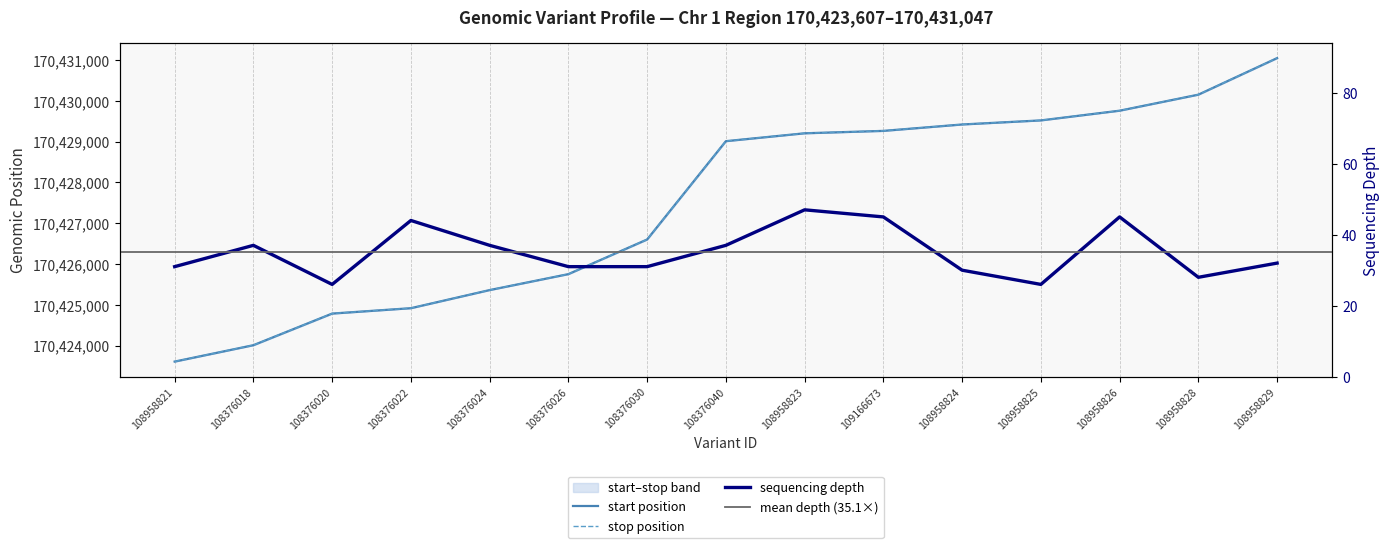

Reading right to left, what are all the values shown in this chart?

depth: 32	28	45	26	30	45	47	37	31	31	37	44	26	37	31
start: 170431046	170430150	170429757	170429519	170429419	170429262	170429203	170429010	170426600	170425751	170425360	170424916	170424784	170424009	170423607
stop: 170431047	170430151	170429758	170429520	170429420	170429263	170429204	170429011	170426601	170425752	170425361	170424917	170424785	170424010	170423608